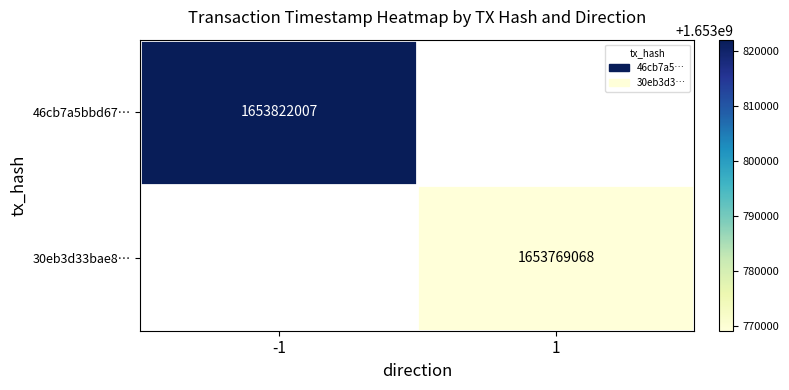

True or false: 30eb3d33bae8… has a value of 566811234 at 1.

False